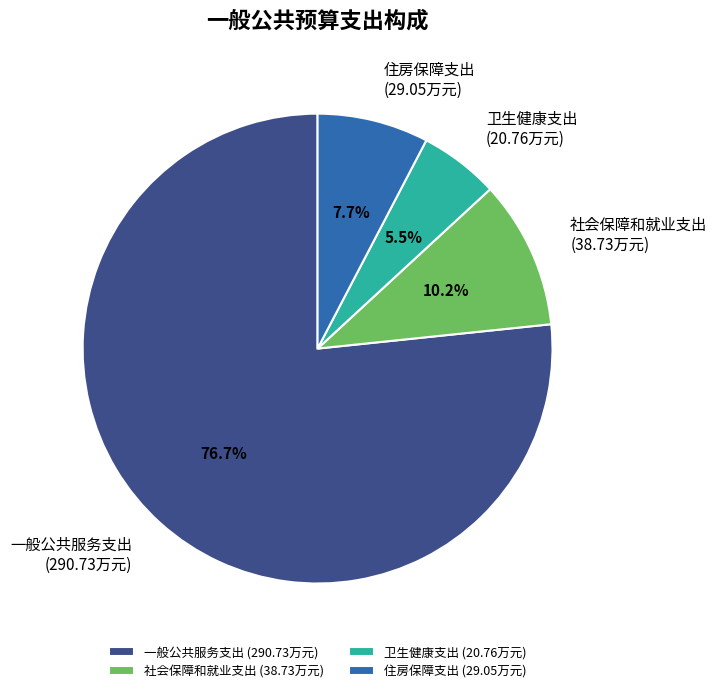

What is the ratio of the value at 卫生健康支出 to the value at 社会保障和就业支出?

0.5